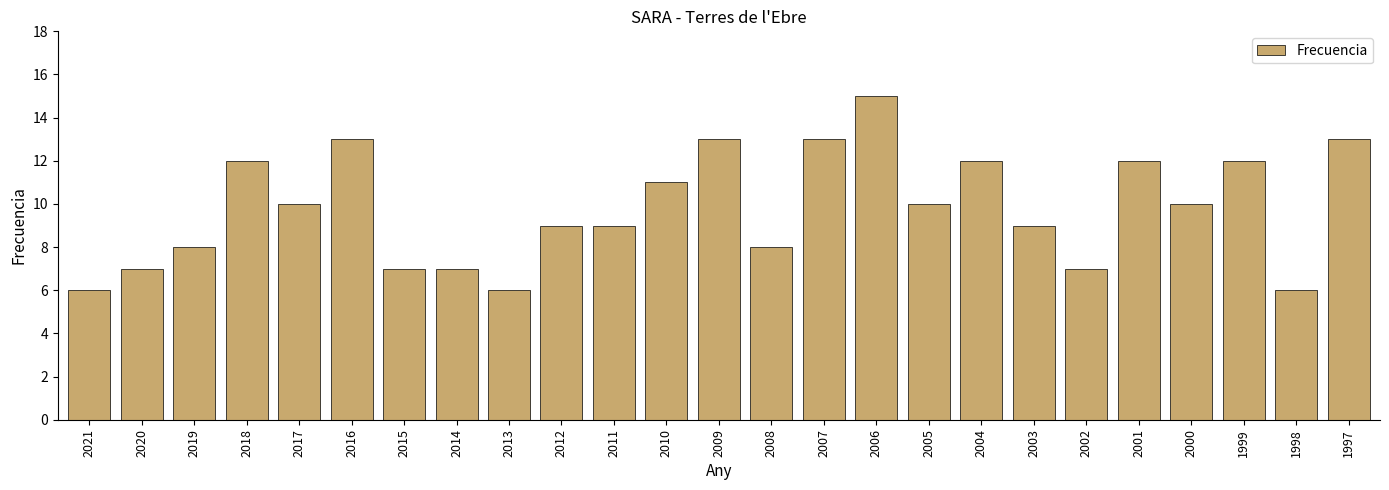

What is the difference between the values at 2001 and 1997?

1